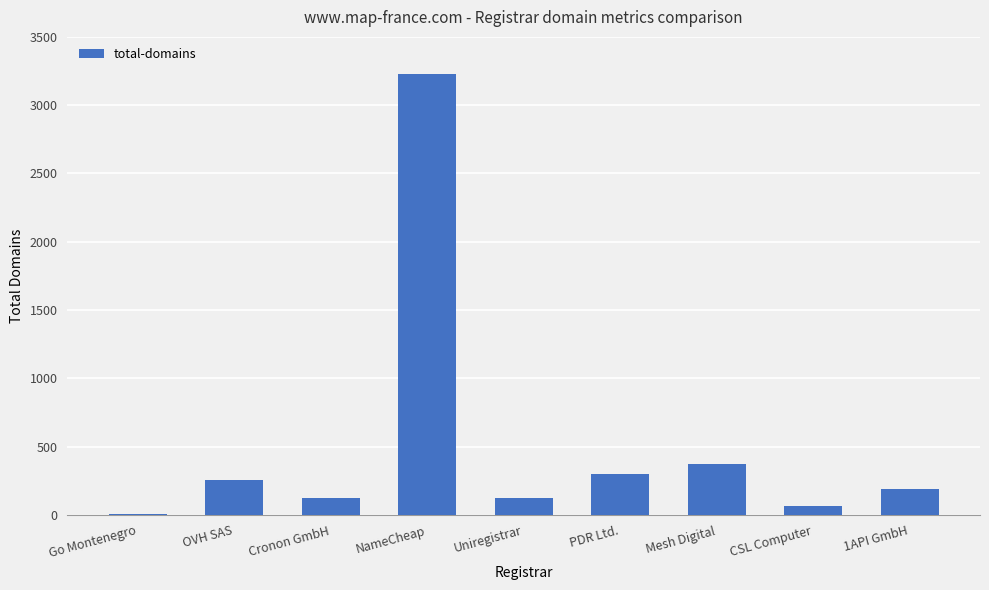

Which category has the highest value across all series?

NameCheap